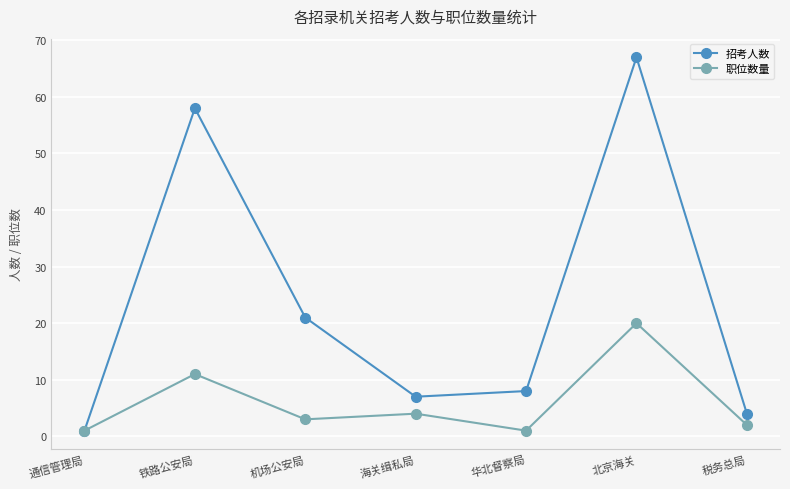

What are all the series names shown in the legend?

招考人数, 职位数量